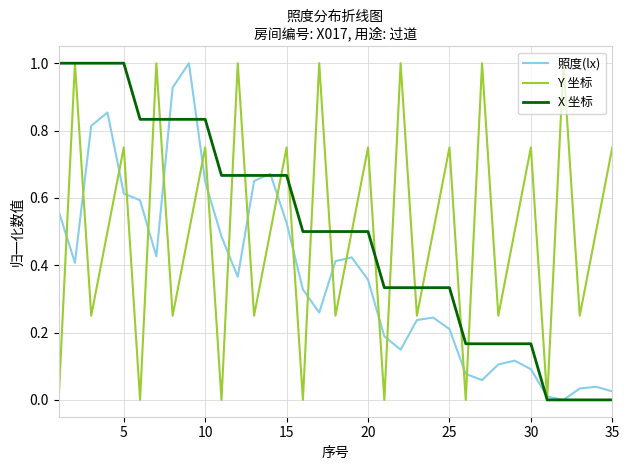

What are all the series names shown in the legend?

照度(lx), Y 坐标, X 坐标